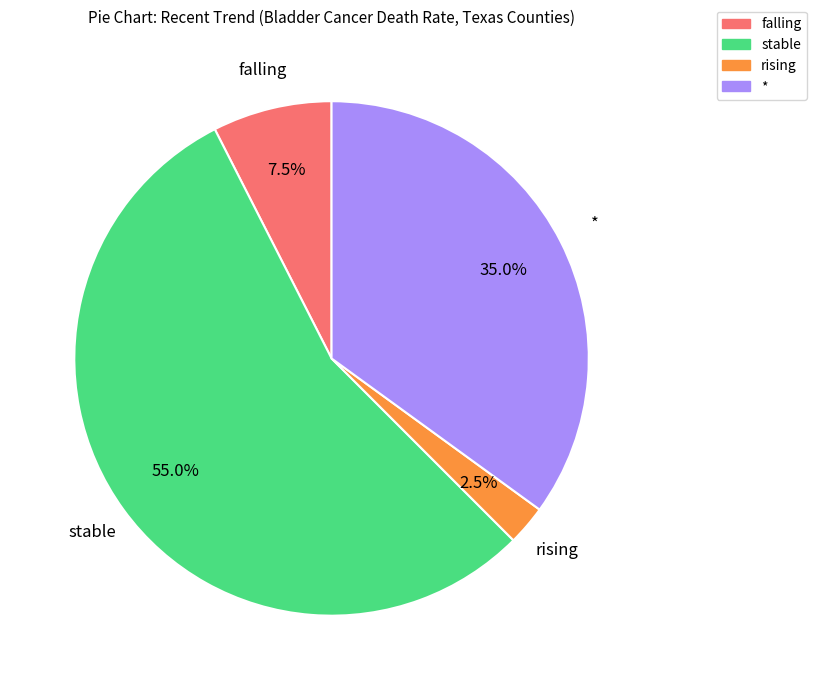

Between falling and stable, which is larger?

stable